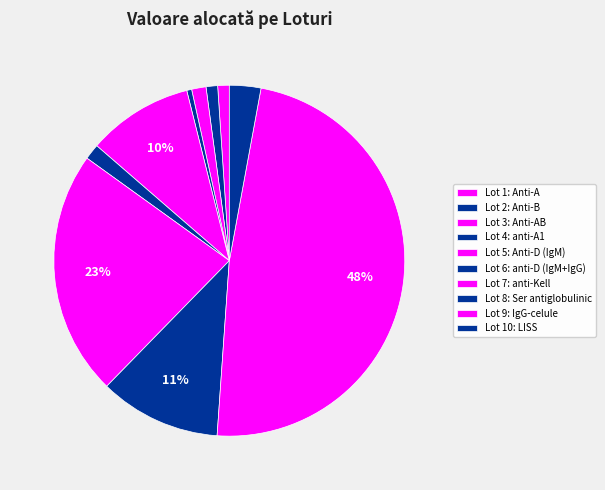

Rank the categories by value from highest to lowest.

Lot 9: IgG-celule, Lot 7: anti-Kell, Lot 8: Ser antiglobulinic, Lot 5: Anti-D (IgM), Lot 10: LISS, Lot 6: anti-D (IgM+IgG), Lot 3: Anti-AB, Lot 1: Anti-A, Lot 2: Anti-B, Lot 4: anti-A1